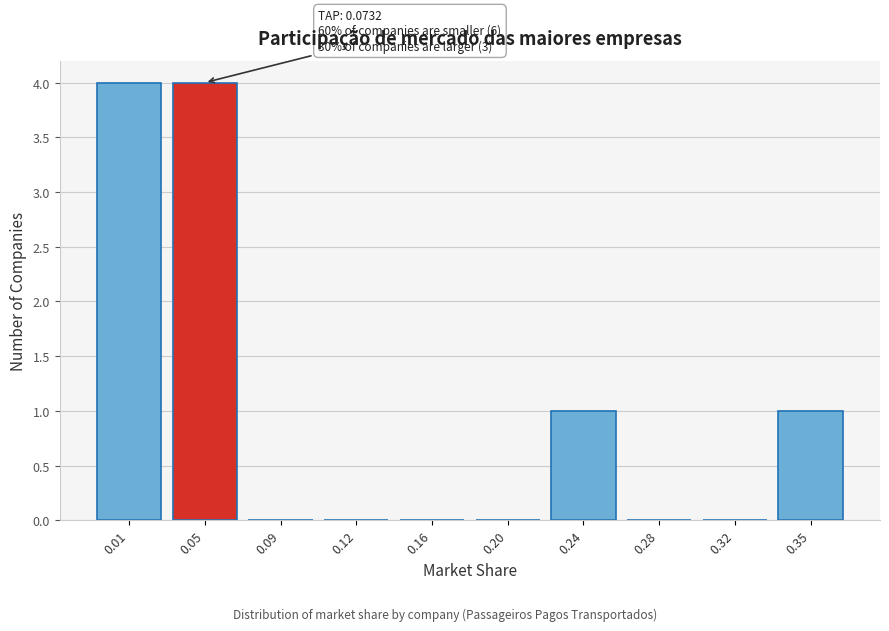

Reading left to right, list all the values displayed in this chart.

0.01=4	0.05=4	0.09=0	0.12=0	0.16=0	0.20=0	0.24=1	0.28=0	0.32=0	0.35=1